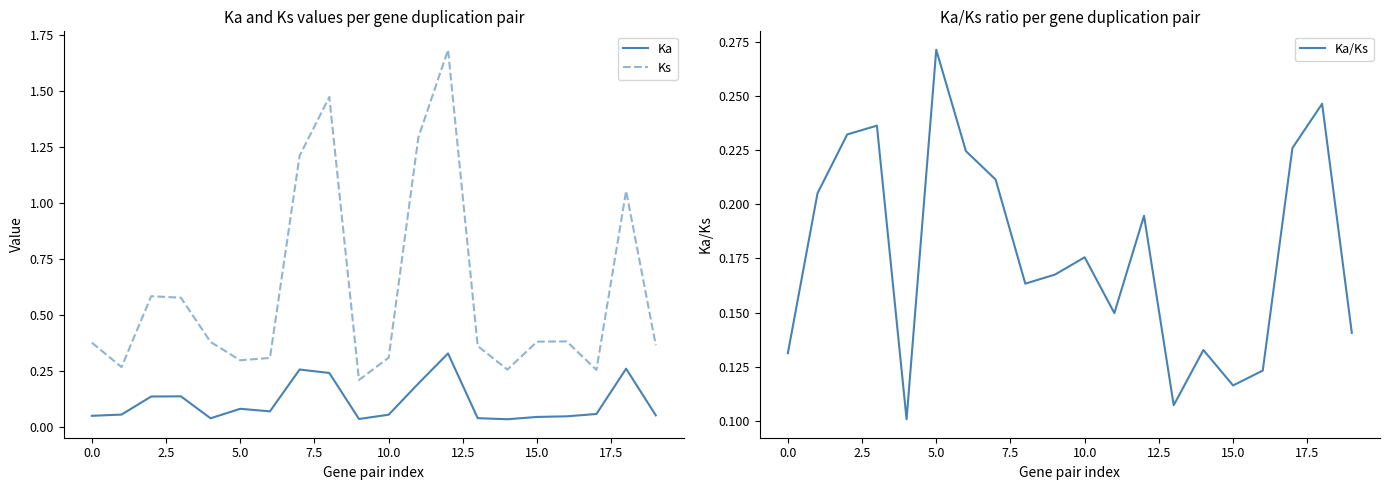

True or false: Ka and Ks intersect in this chart.

False